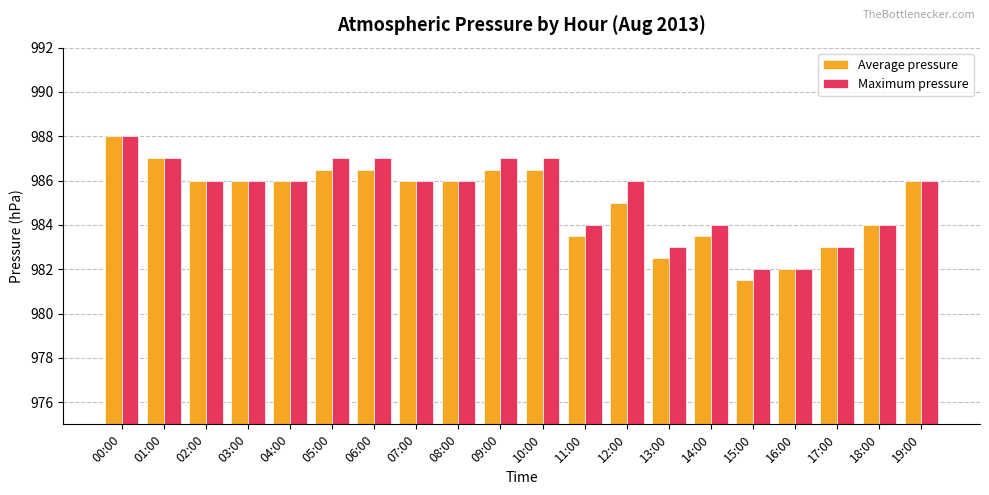

What is the sum of the Average pressure values at 17:00 and 01:00?

1970.0